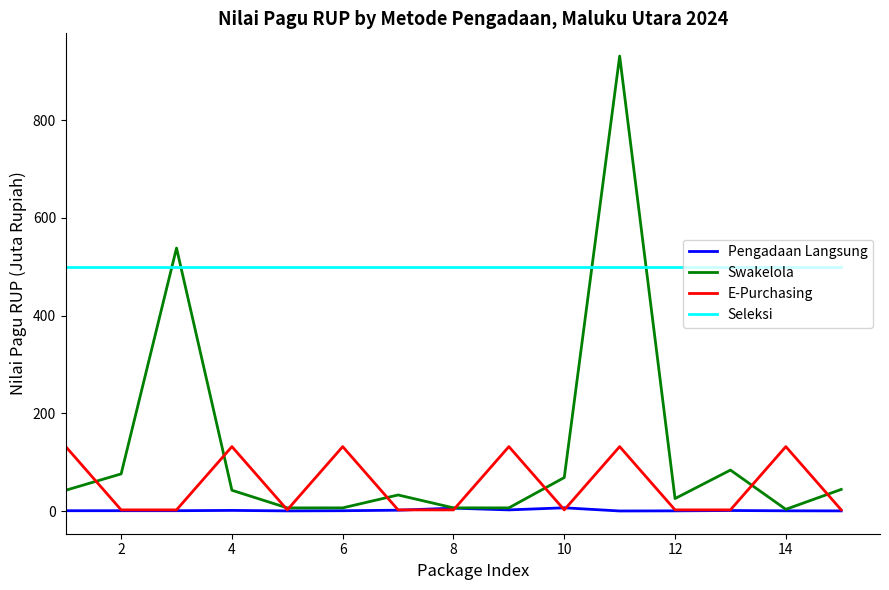

Which series has the largest total across all categories?

Seleksi